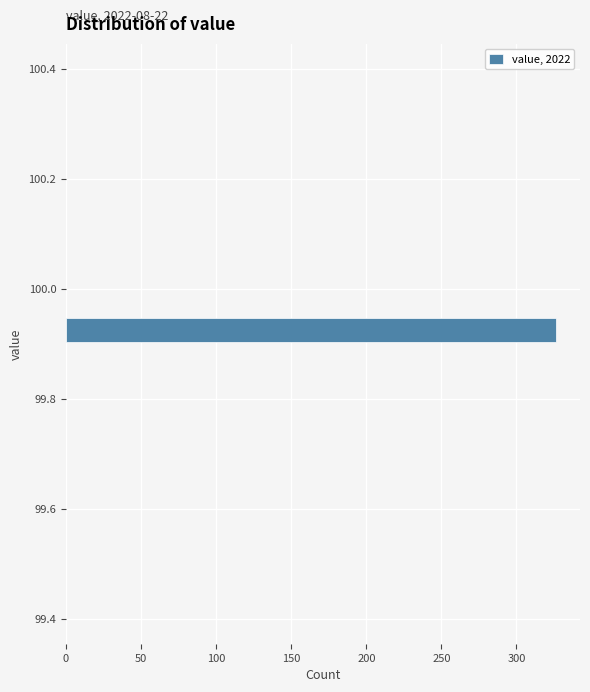

Around what value on the y-axis is the longest bar? Give the approximate position of its centre, as read against the axis.

99.92